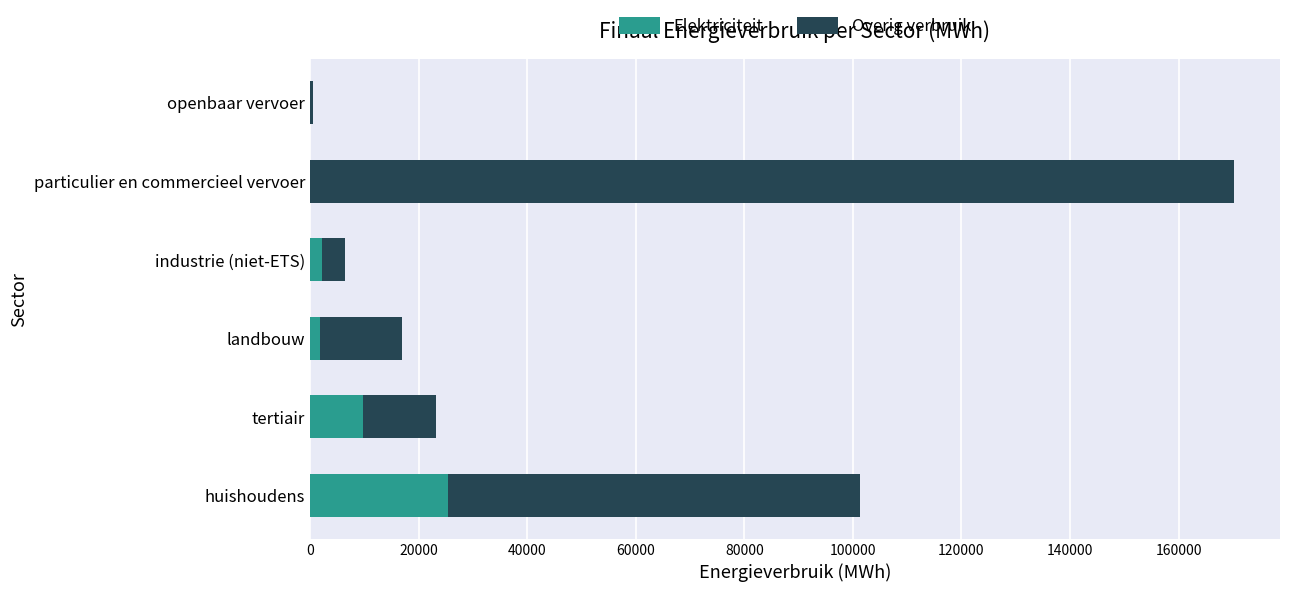

Which category has the highest value in the Elektriciteit series?

huishoudens